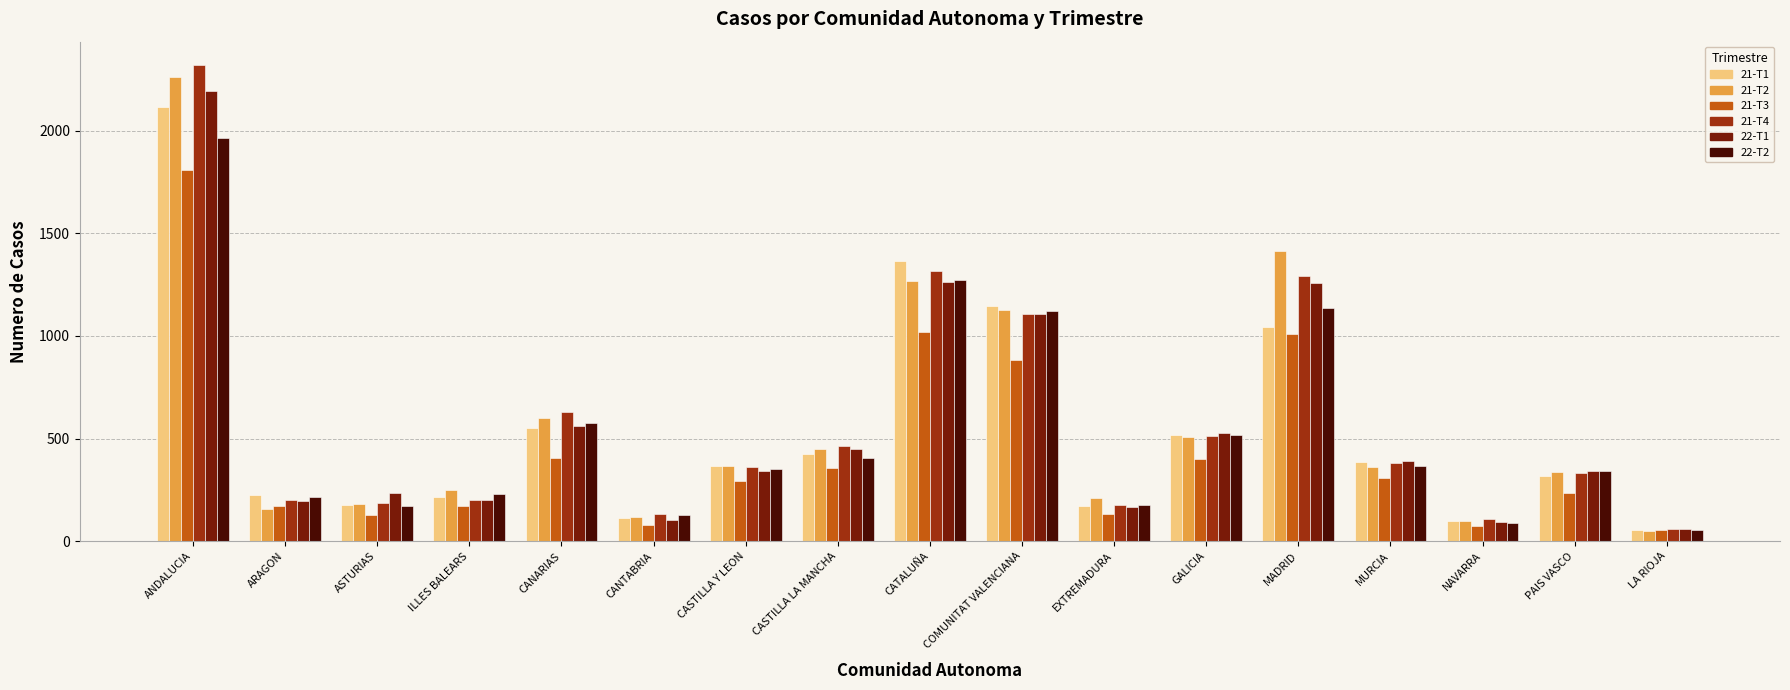

What is the sum of the 22-T2 values at EXTREMADURA and MURCIA?

543